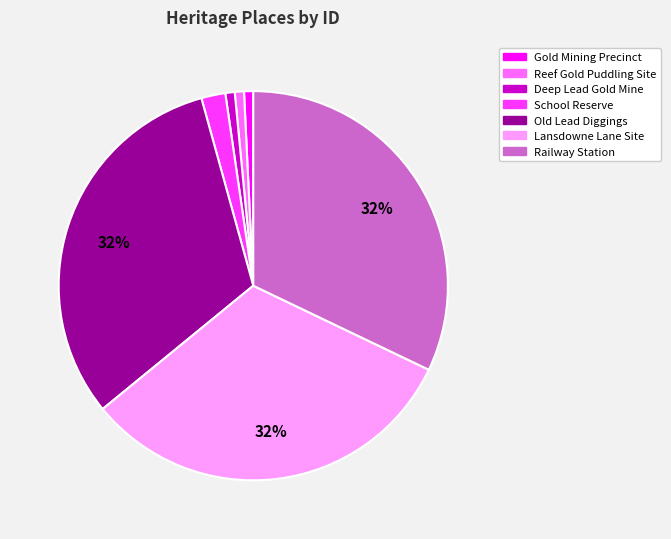

Is there a majority slice in this chart?

No